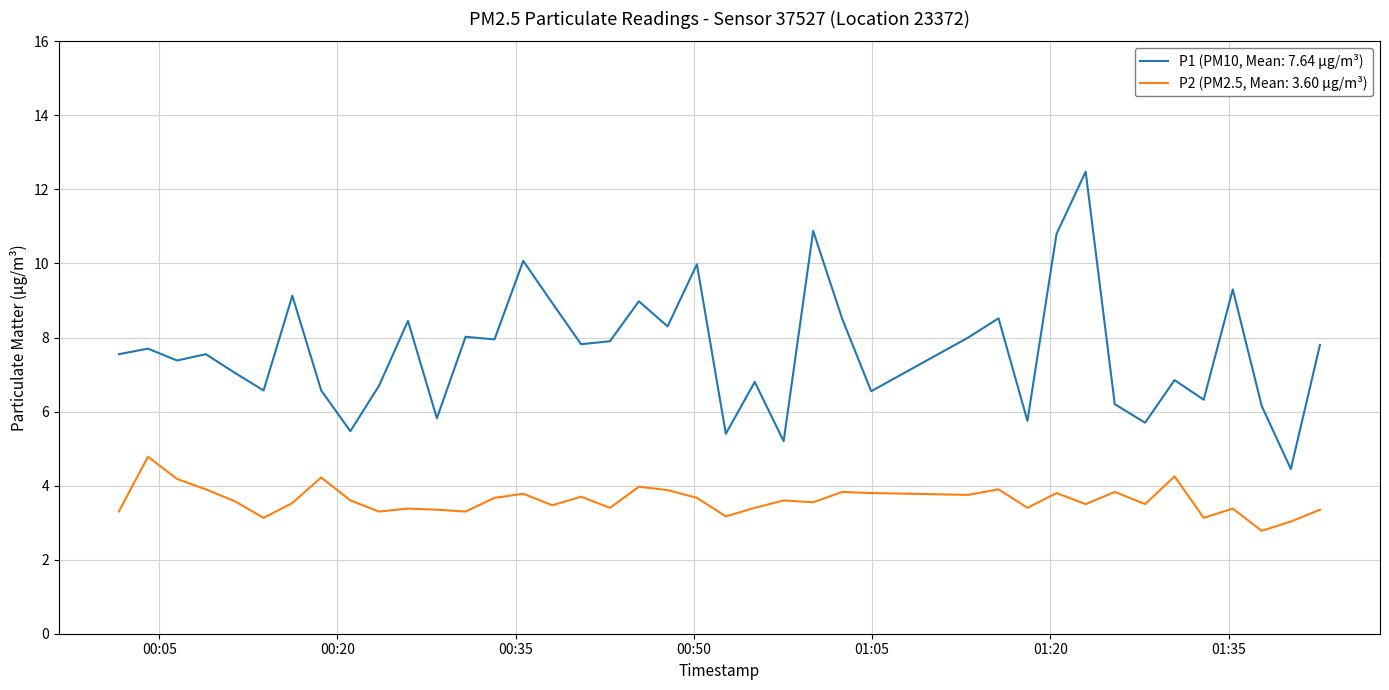

What is the maximum value for P1 (PM10, Mean: 7.64 µg/m³)?

12.5